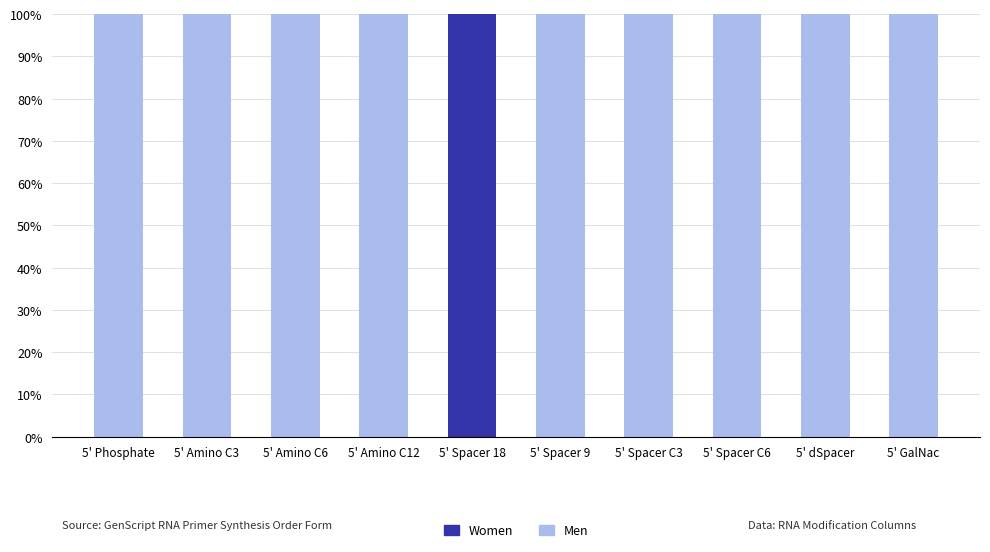

The value of Men at 5' Amino C6 is 23. True or false?

False